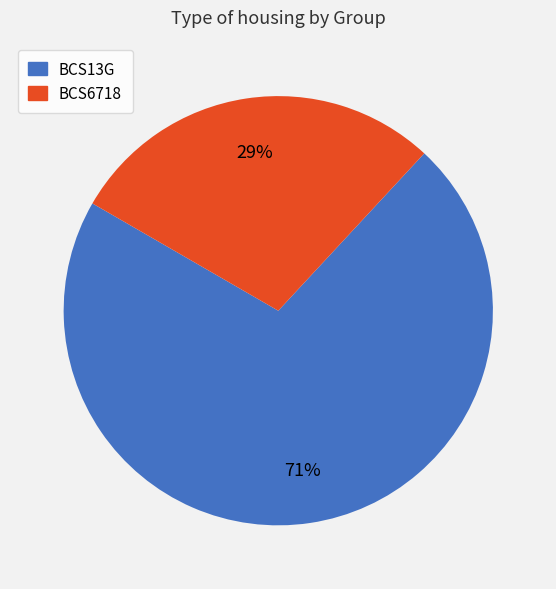

Is there a majority slice in this chart?

Yes